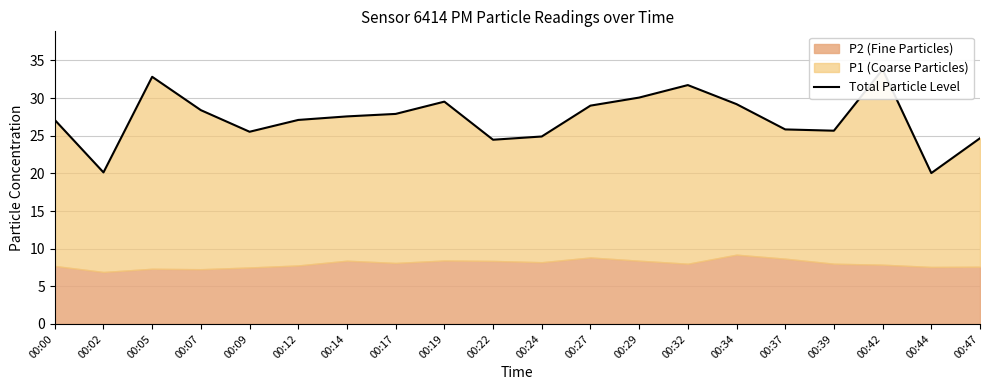

Where is the data nearest to the value 26?

00:37